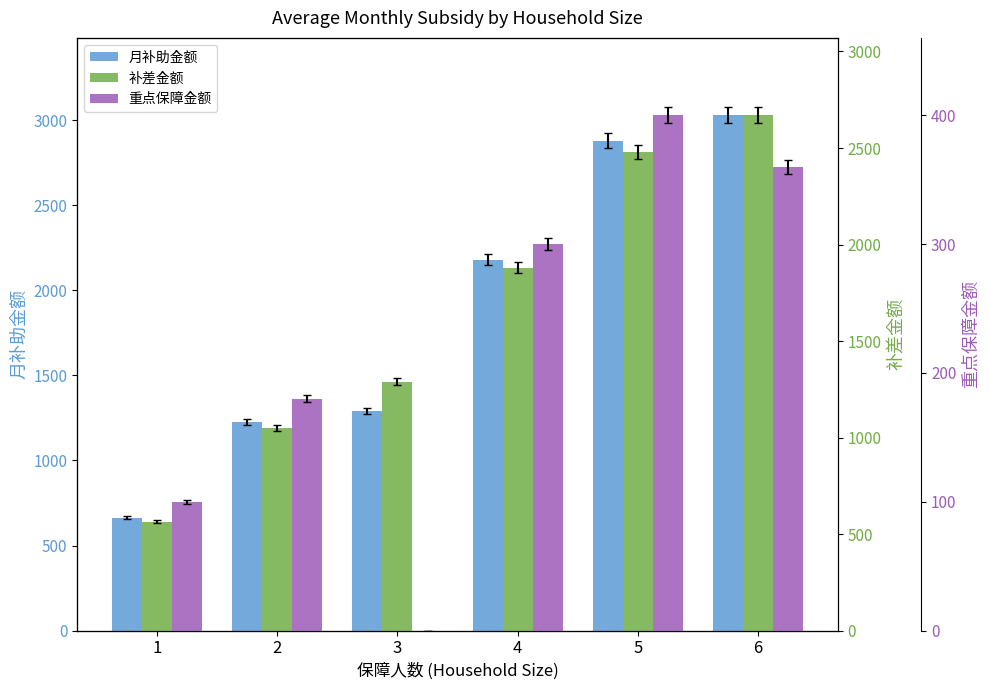

What is the value of the 补差金额 bar at the 5th from the left?

2480